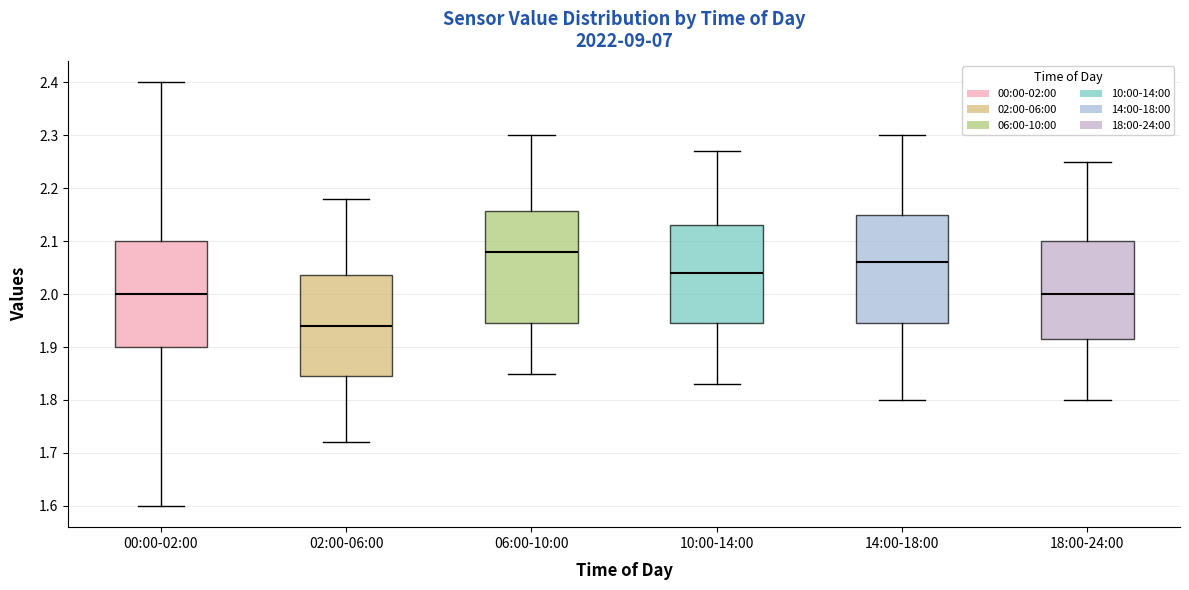

Reading left to right, read every box against the y-axis: the position of its median line, the range the box covers, and the ends of its whiskers. The values are not printed on the chart, so give them approximately, as read against the axis.

00:00-02:00: median 2.00, box 1.90 to 2.10, whiskers 1.60 to 2.40
02:00-06:00: median 1.94, box 1.85 to 2.04, whiskers 1.72 to 2.18
06:00-10:00: median 2.08, box 1.95 to 2.16, whiskers 1.85 to 2.30
10:00-14:00: median 2.04, box 1.95 to 2.13, whiskers 1.83 to 2.27
14:00-18:00: median 2.06, box 1.95 to 2.15, whiskers 1.80 to 2.30
18:00-24:00: median 2.00, box 1.92 to 2.10, whiskers 1.80 to 2.25